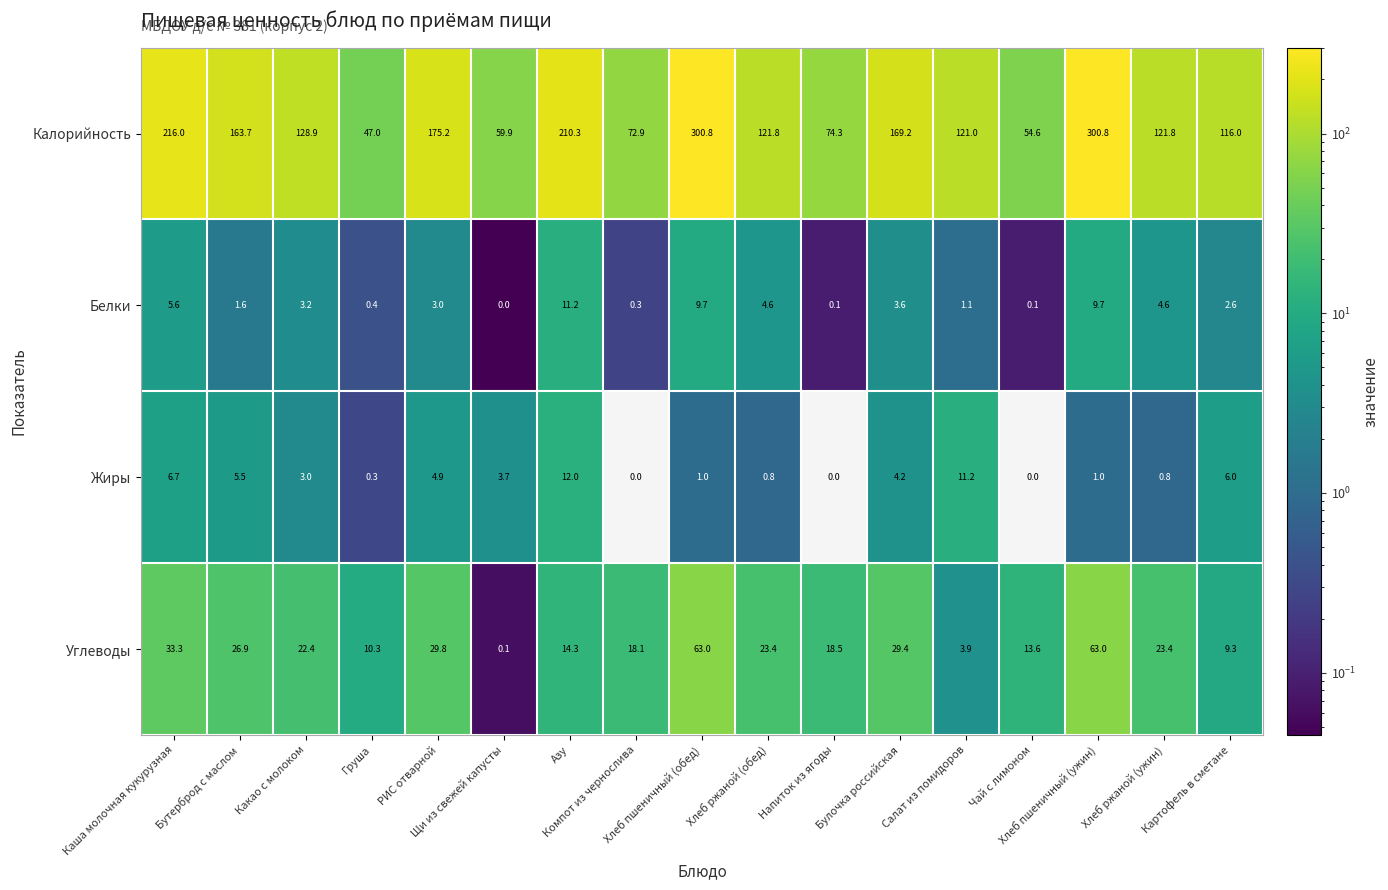

Which series has the largest range (max minus min)?

Калорийность